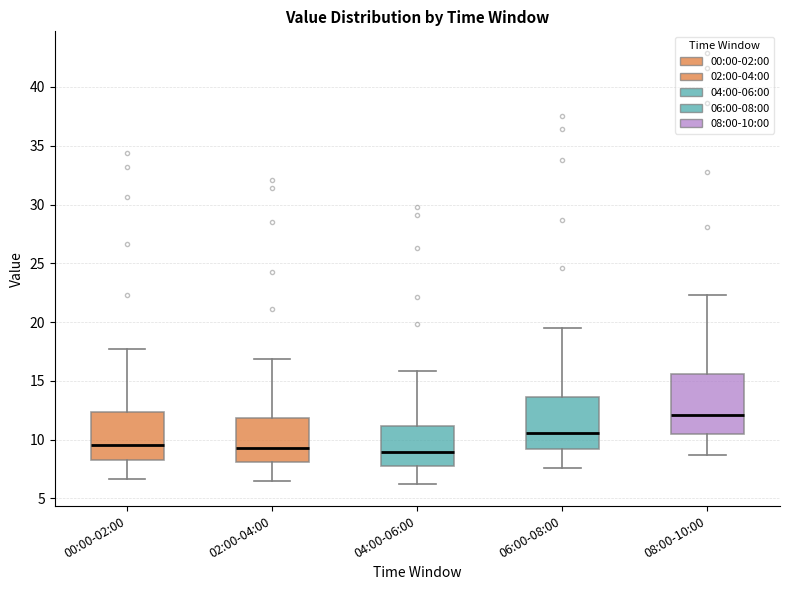

Where does the median line of the box for 06:00-08:00 sit on the y-axis? The values are not printed on the chart, so give them approximately, as read against the axis.

10.5